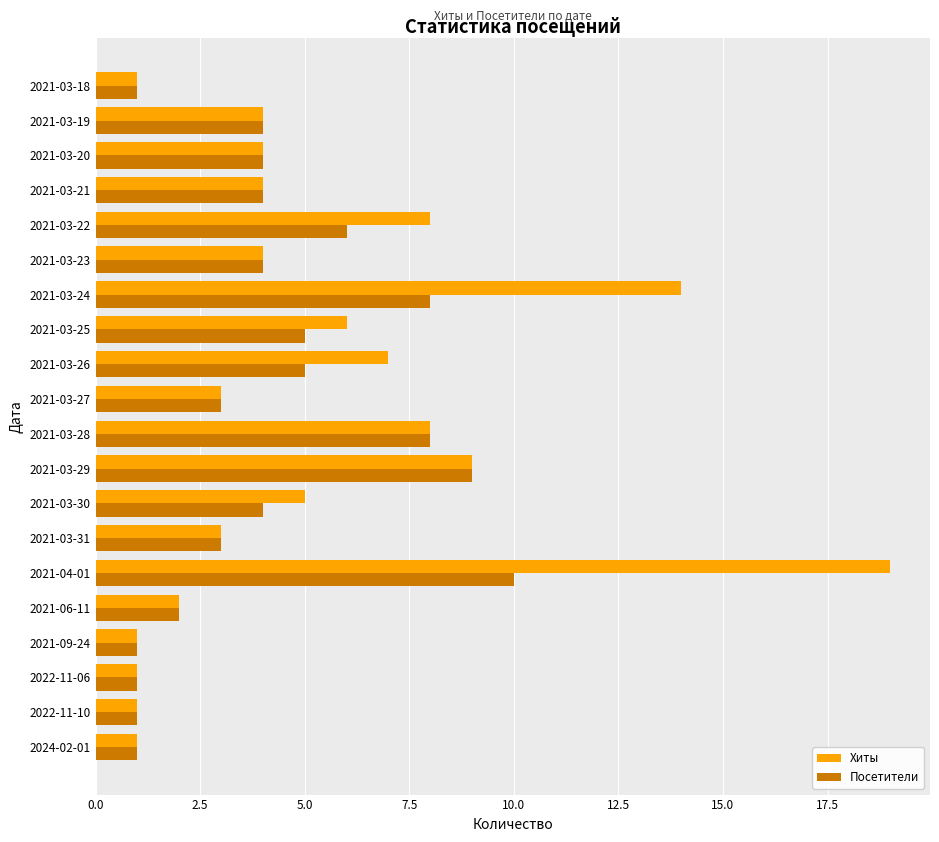

Which series has the largest total across all categories?

Хиты